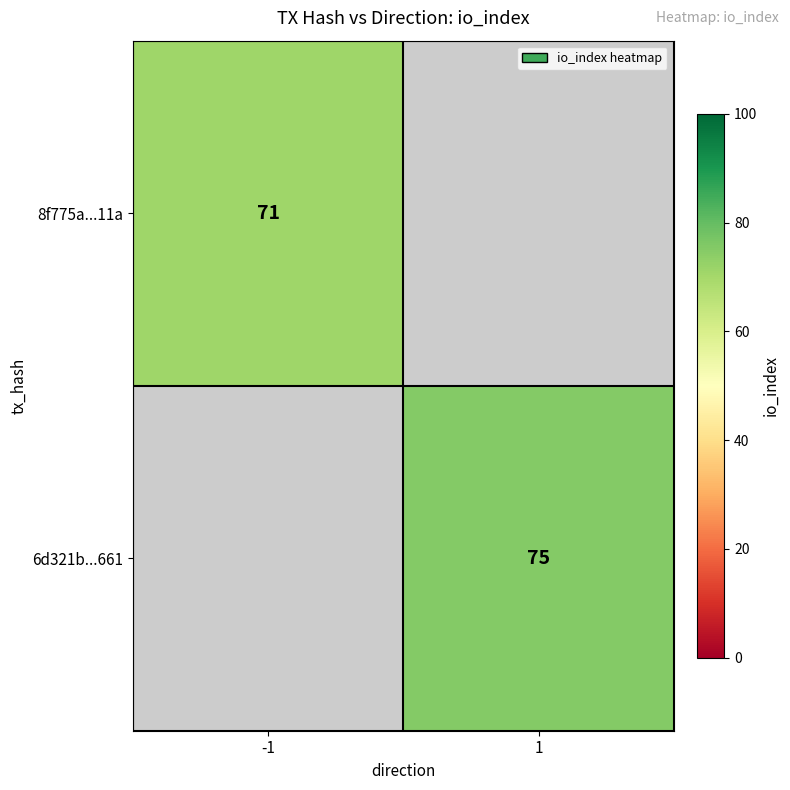

Between -1 and 1, which is larger?

1